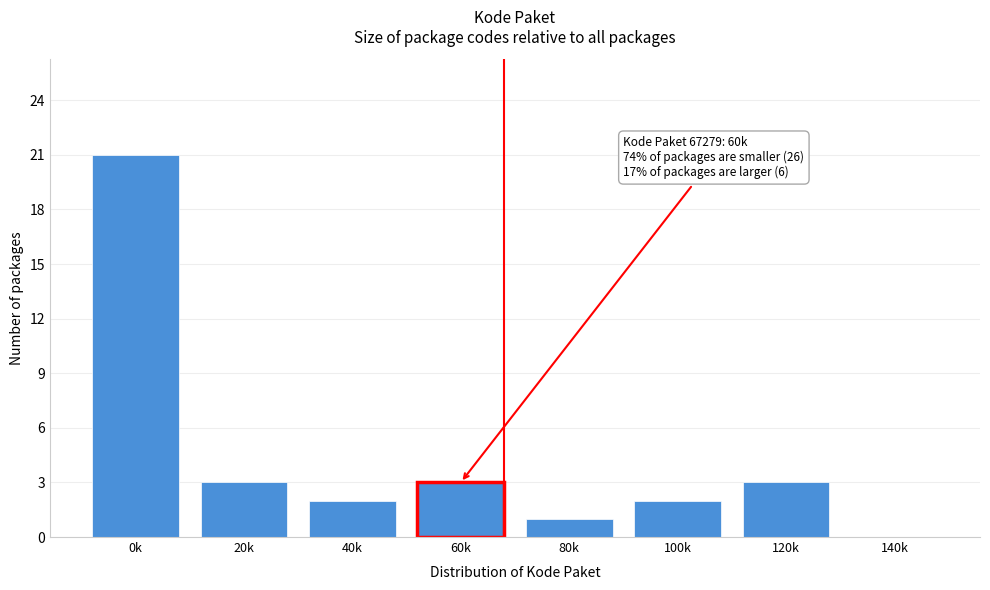

Reading left to right, what are all the values shown in this chart?

0k=21	20k=3	40k=2	60k=3	80k=1	100k=2	120k=3	140k=0